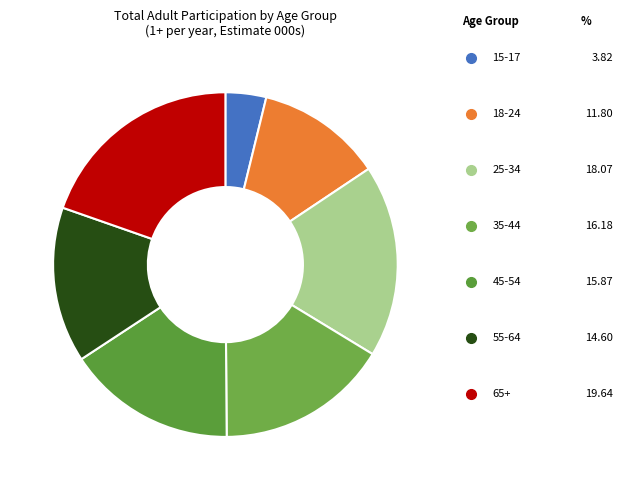

Does any single category account for the majority?

No